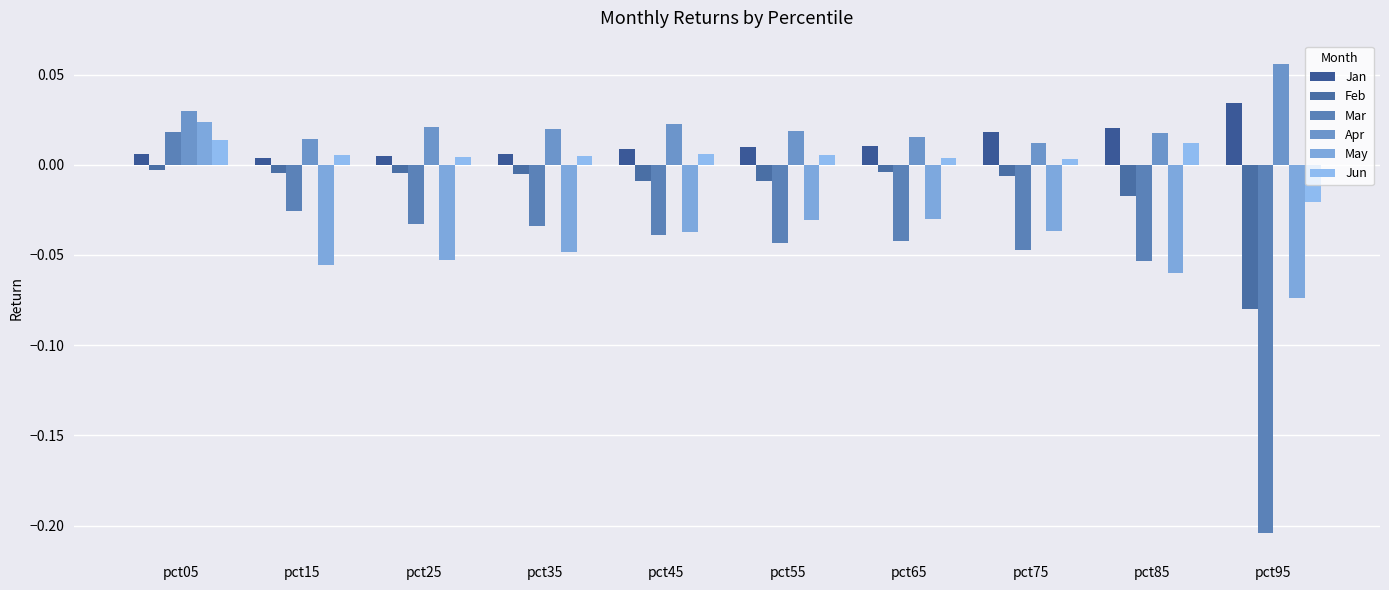

Reading left to right, extract all data points from this chart.

Jan: 0.0	0.0	0.0	0.0	0.0	0.0	0.0	0.0	0.0	0.0
Feb: -0.0	-0.0	-0.0	-0.0	-0.0	-0.0	-0.0	-0.0	-0.0	-0.1
Mar: 0.0	-0.0	-0.0	-0.0	-0.0	-0.0	-0.0	-0.0	-0.1	-0.2
Apr: 0.0	0.0	0.0	0.0	0.0	0.0	0.0	0.0	0.0	0.1
May: 0.0	-0.1	-0.1	-0.0	-0.0	-0.0	-0.0	-0.0	-0.1	-0.1
Jun: 0.0	0.0	0.0	0.0	0.0	0.0	0.0	0.0	0.0	-0.0